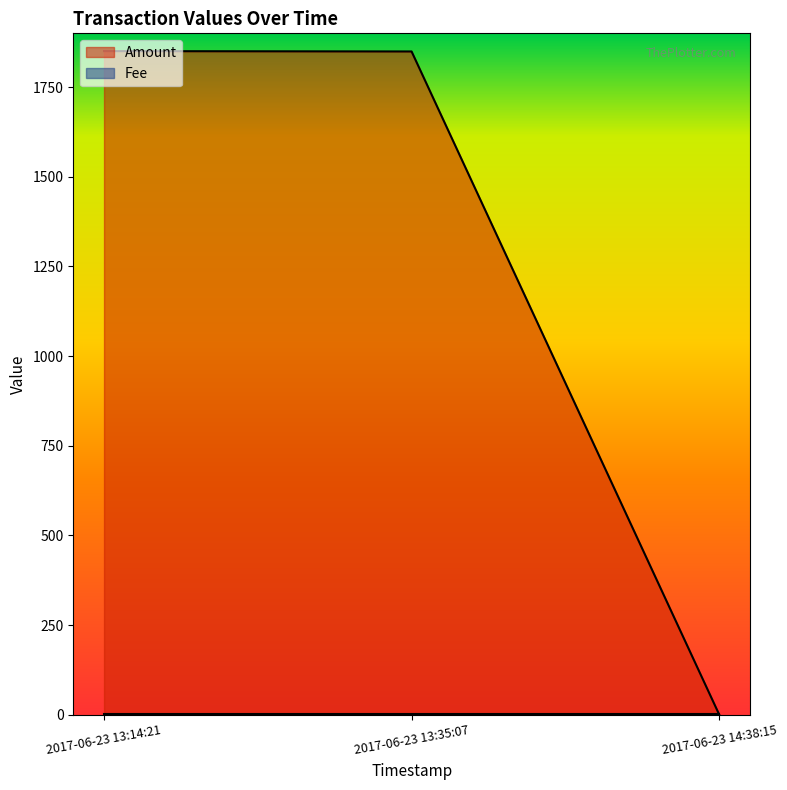

Which series changed the most between 2017-06-23 14:38:15 and 2017-06-23 13:14:21?

Amount